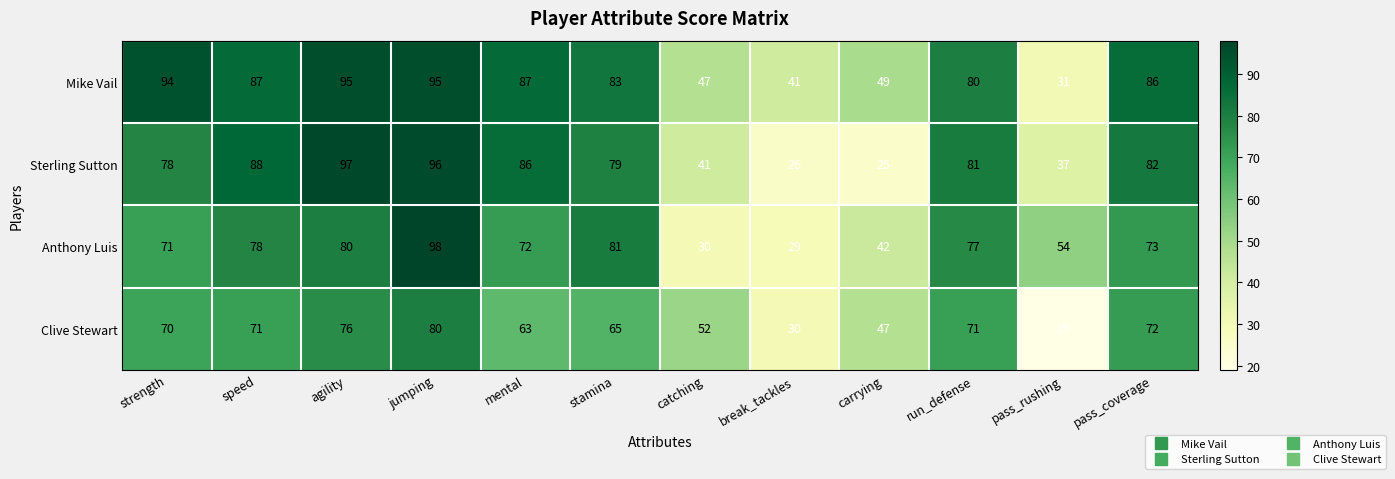

What is the difference between the highest and lowest values at jumping?

18